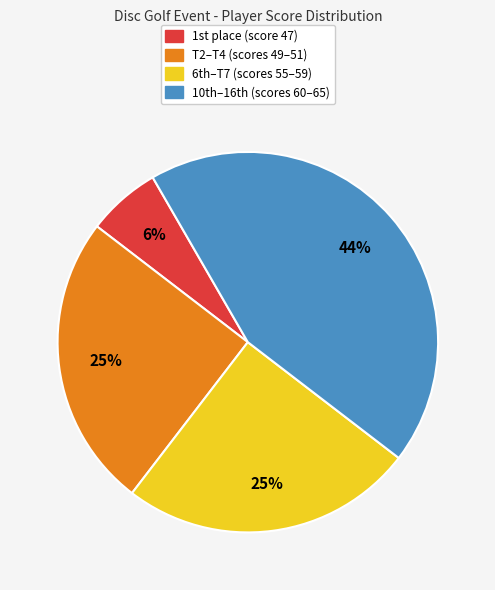

To the nearest percent, what is the average slice percentage?

25%